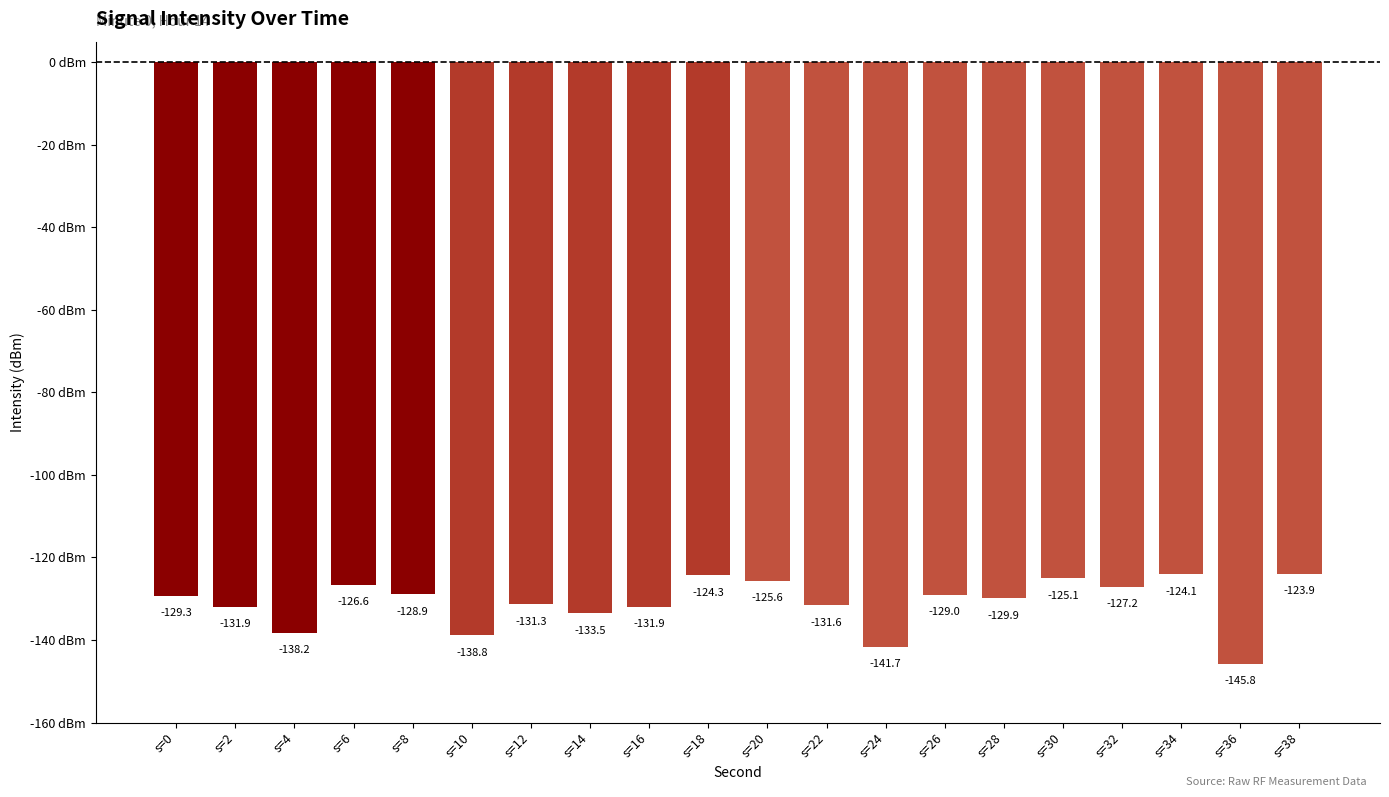

What is the change in value from s=14 to s=26?

+4.5